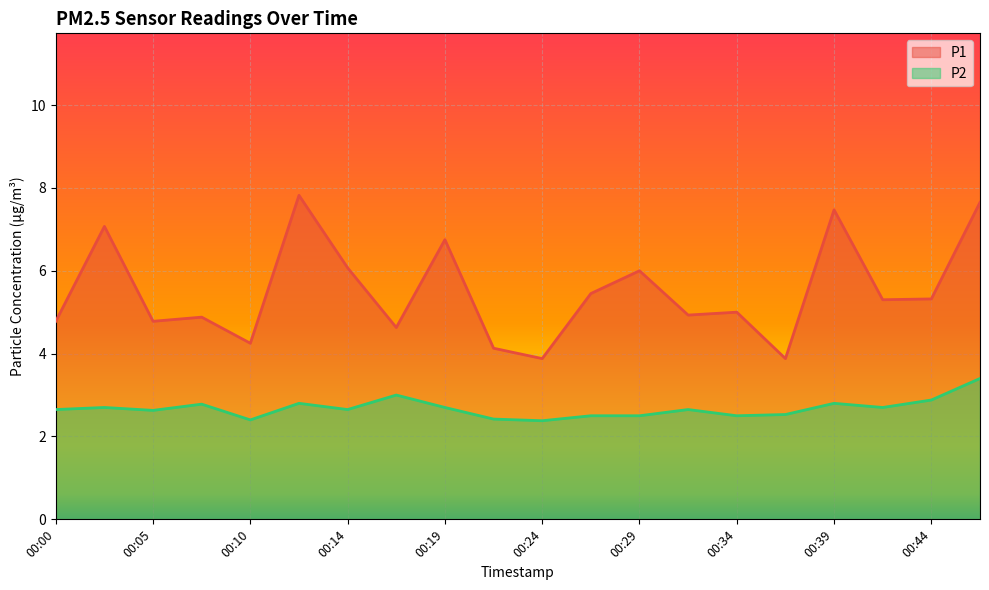

What is the greatest value displayed?

7.8